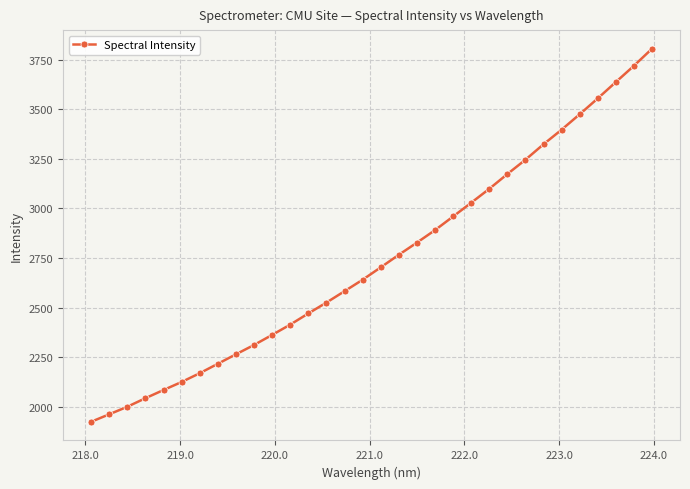

True or false: the data has more than 2 interior local peaks.

False